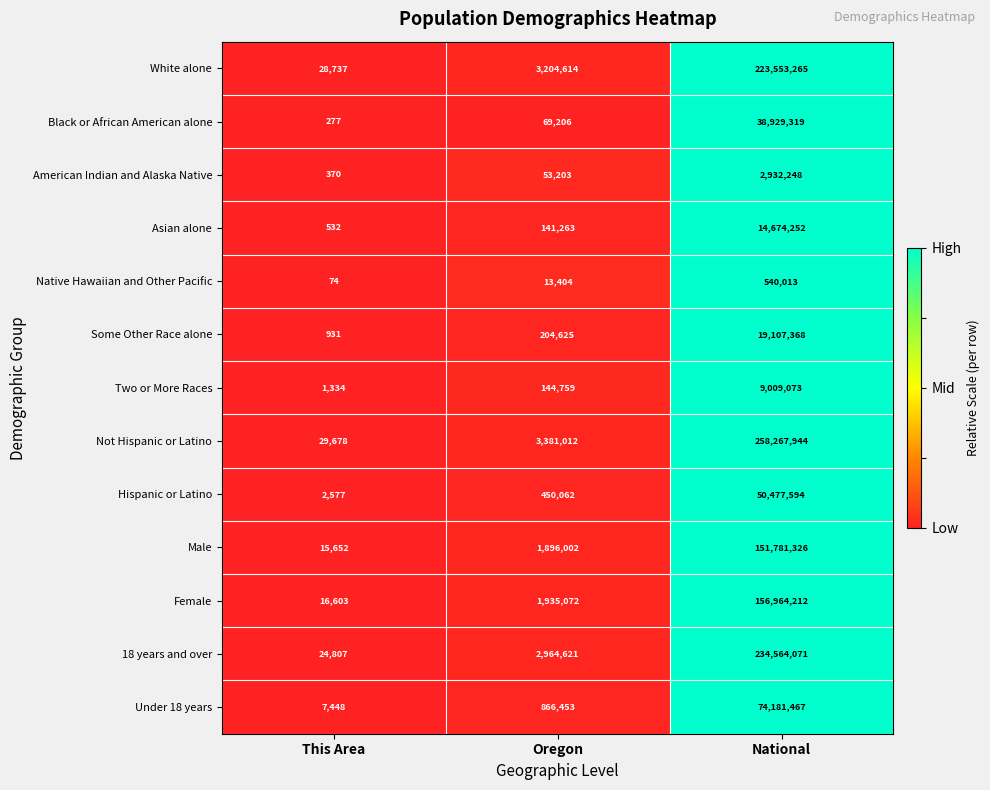

At which label is Some Other Race alone closest to 9554149?

Oregon